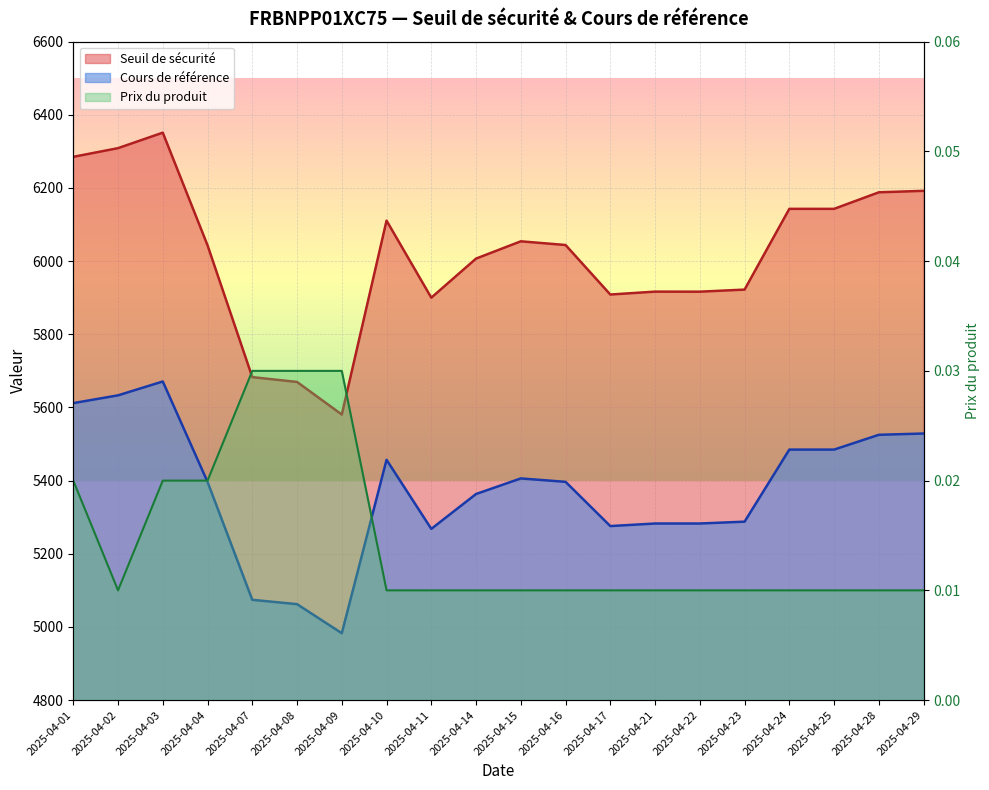

At which label does Cours de référence reach its peak?

2025-04-03